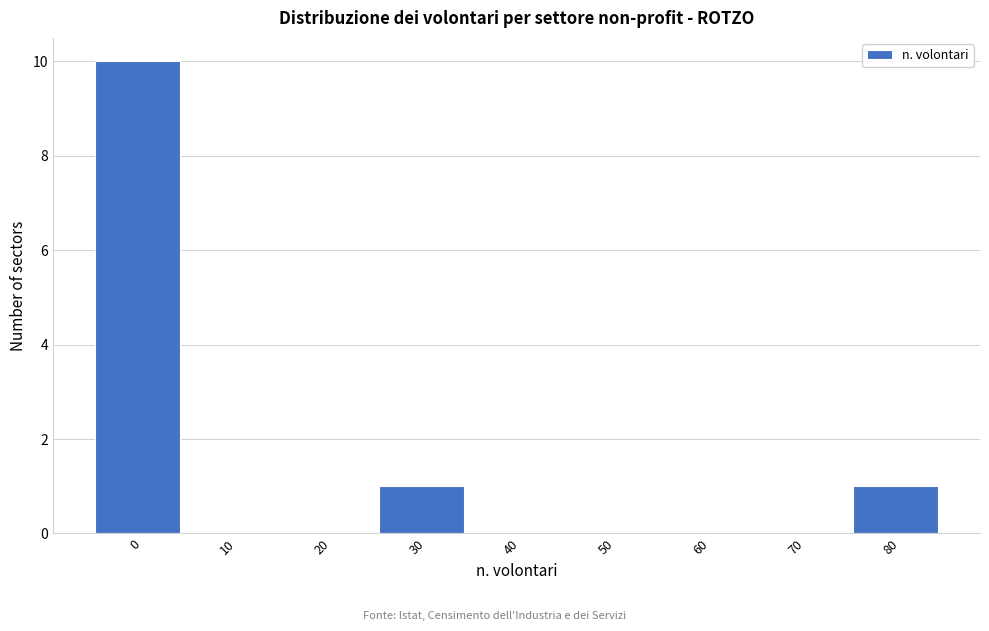

Reading left to right, list all the values displayed in this chart.

0=10	10=0	20=0	30=1	40=0	50=0	60=0	70=0	80=1